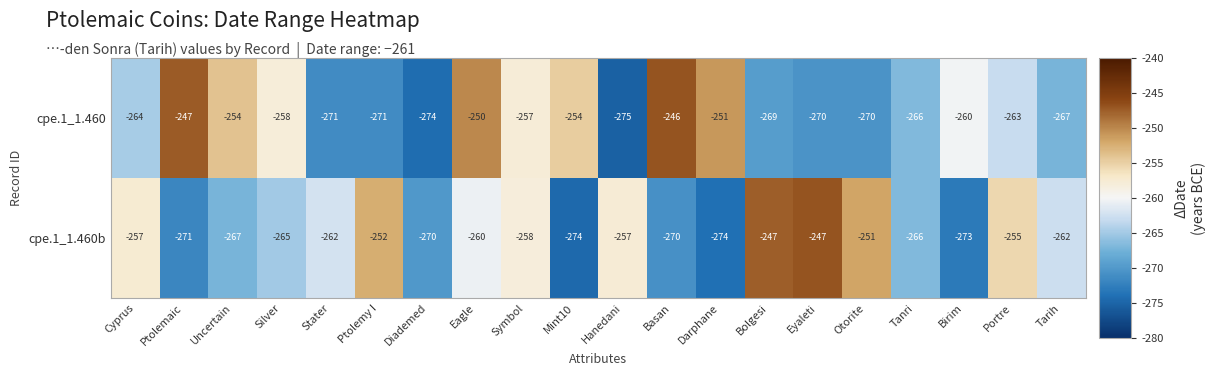

Rank the series by their maximum value, from lowest to highest.

cpe.1_1.460b, cpe.1_1.460